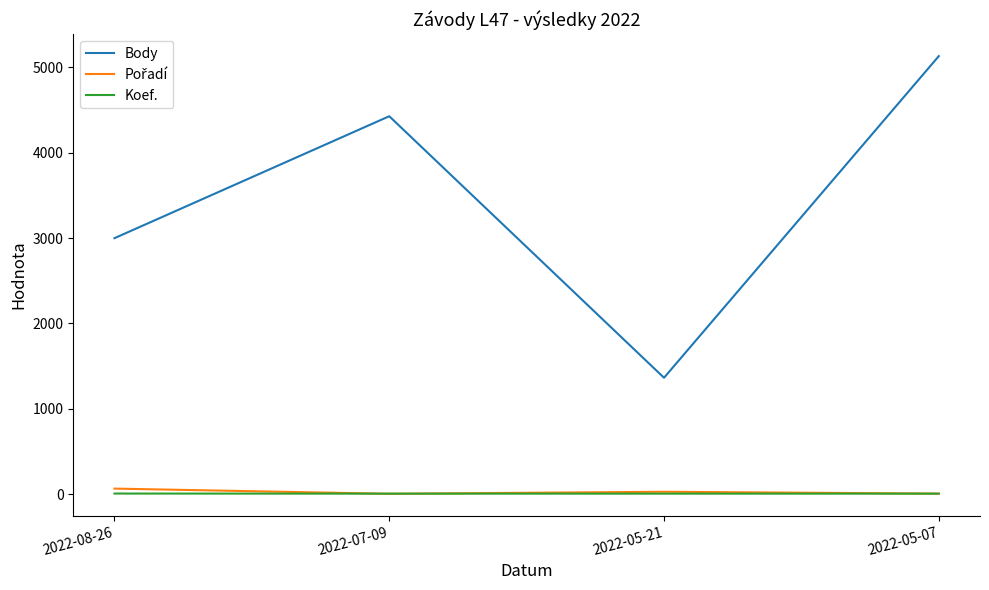

What is the difference between the highest and lowest values at 2022-05-07?

5124